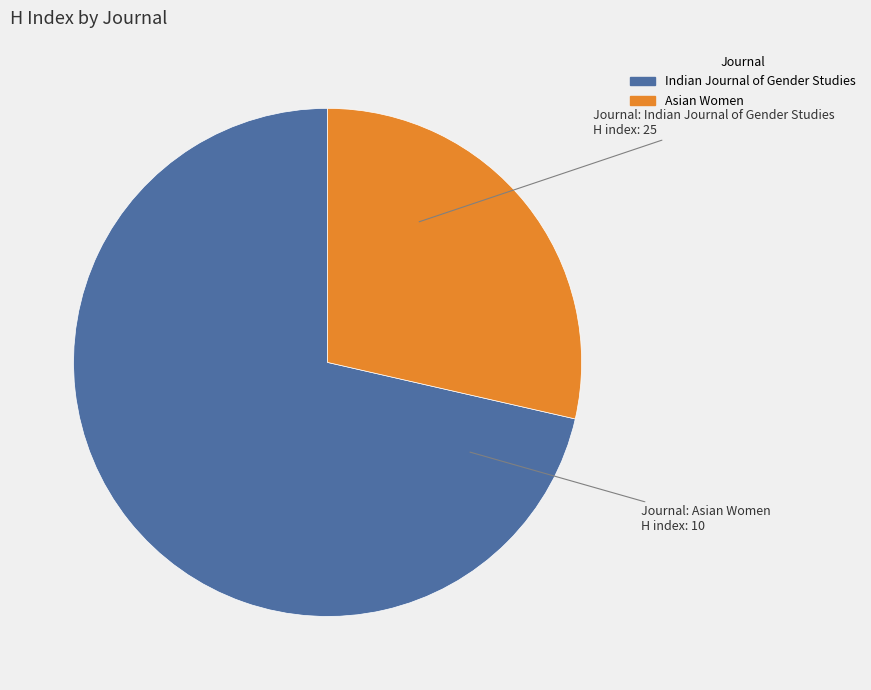

Rank the categories by value from lowest to highest.

Asian Women, Indian Journal of Gender Studies